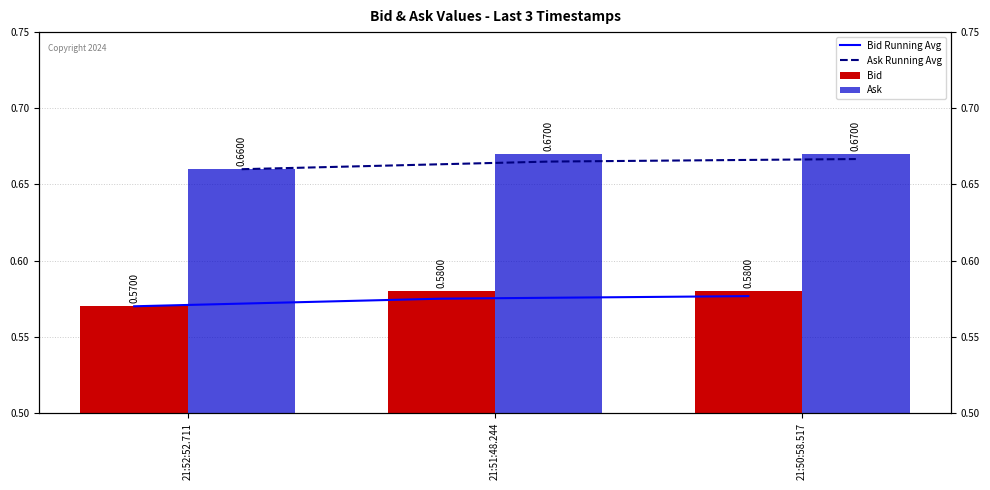

The value of Bid at 21:52:52.711 is 0.6. True or false?

True